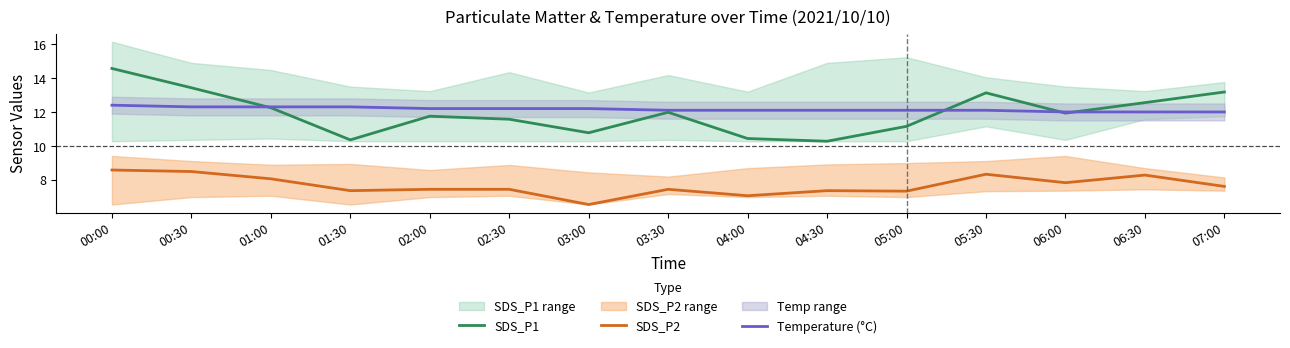

The Temperature (°C) series shows 12.3 at 00:30. True or false?

True